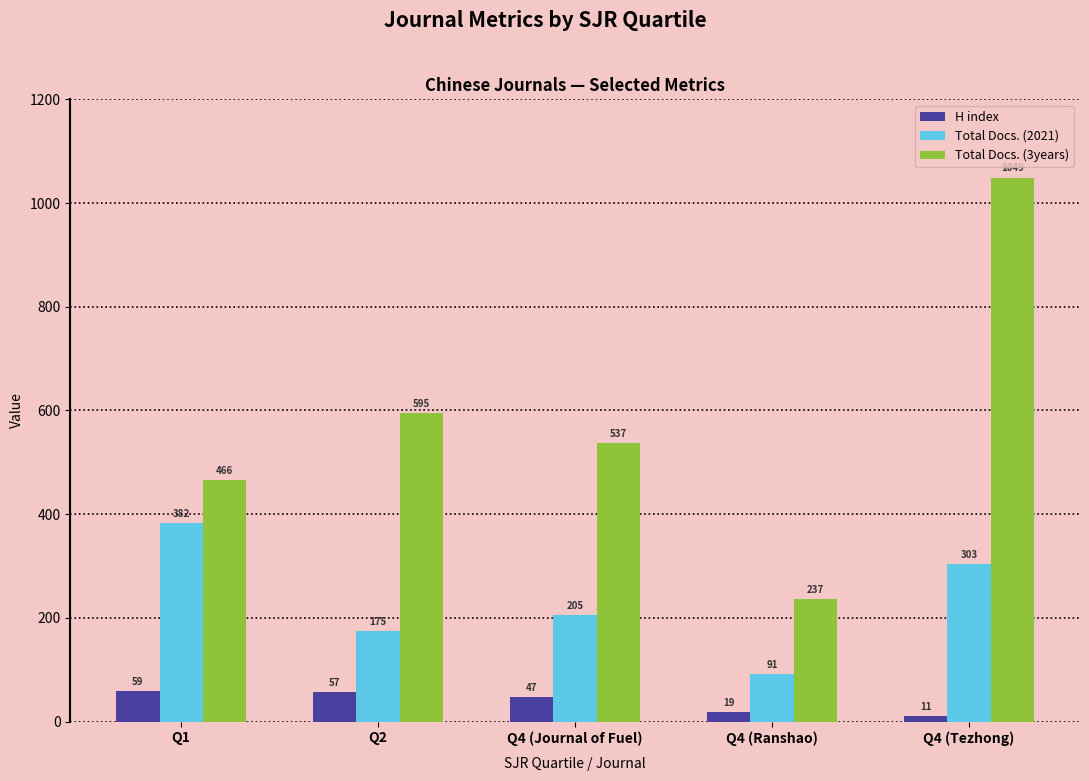

What are all the series names shown in the legend?

H index, Total Docs. (2021), Total Docs. (3years)